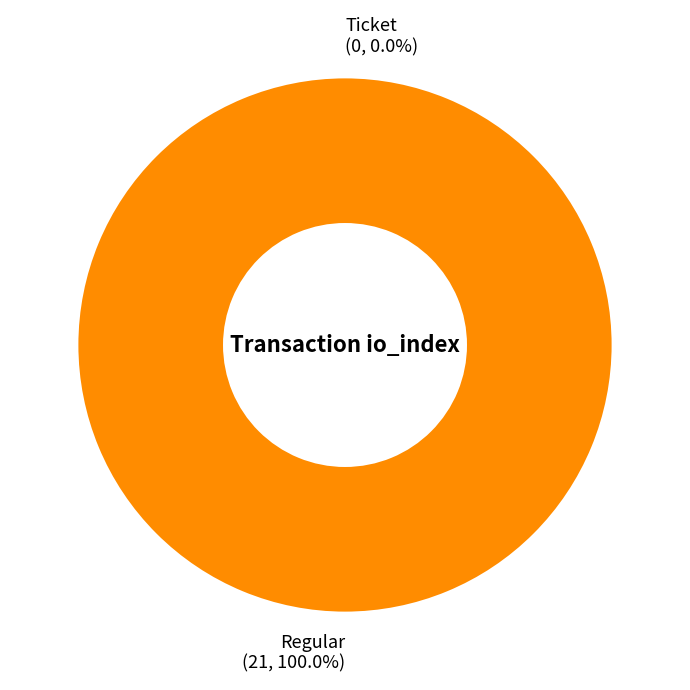

Which category accounts for the majority?

Regular (io_index=21)